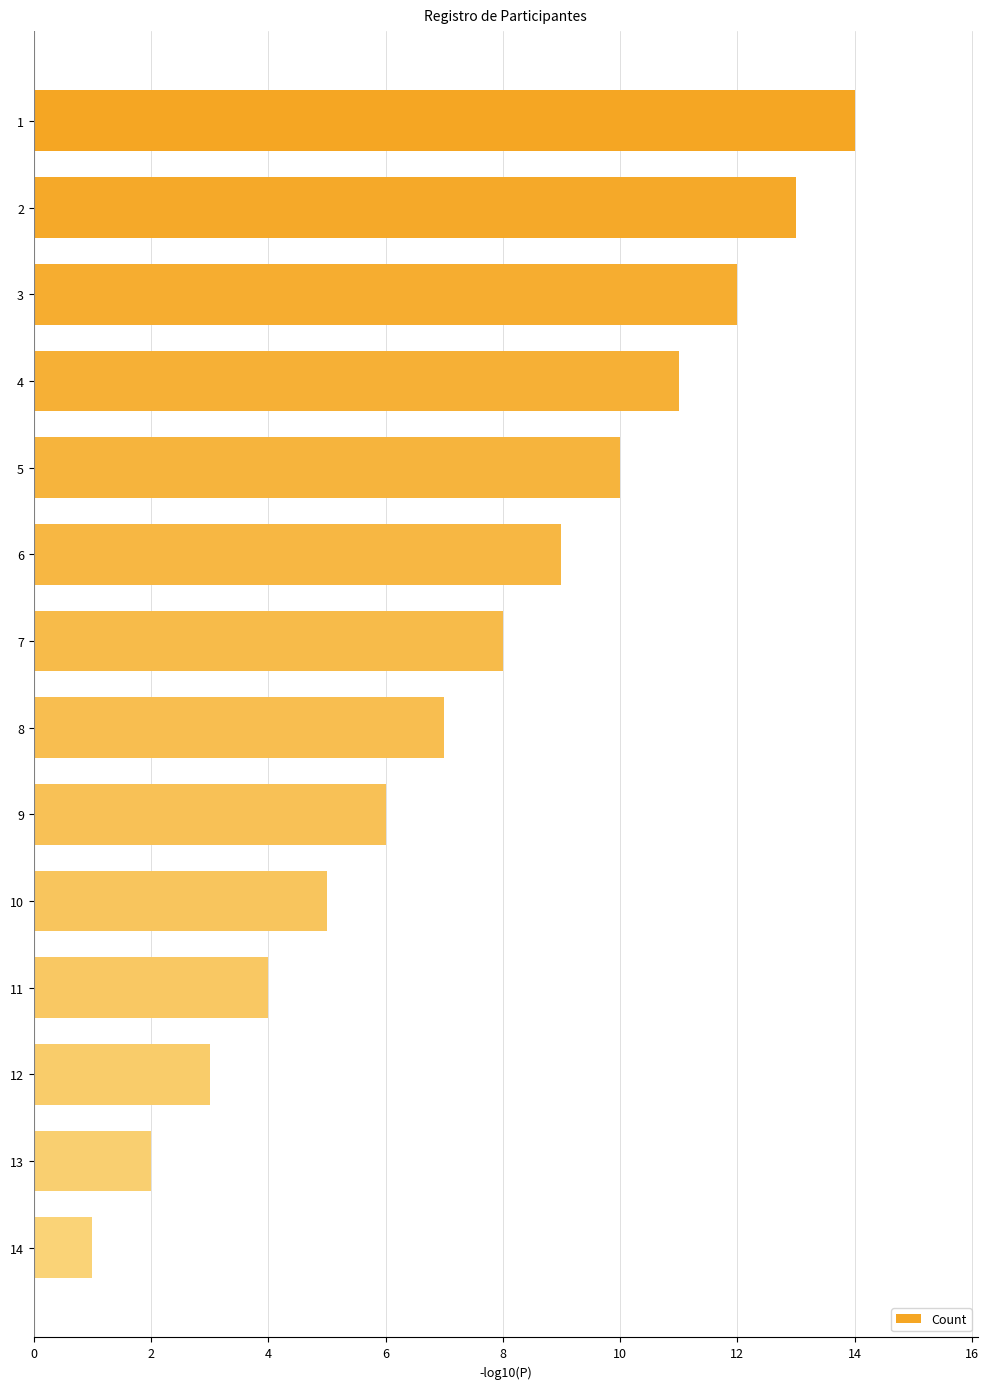

What value does the data have at 14?

1